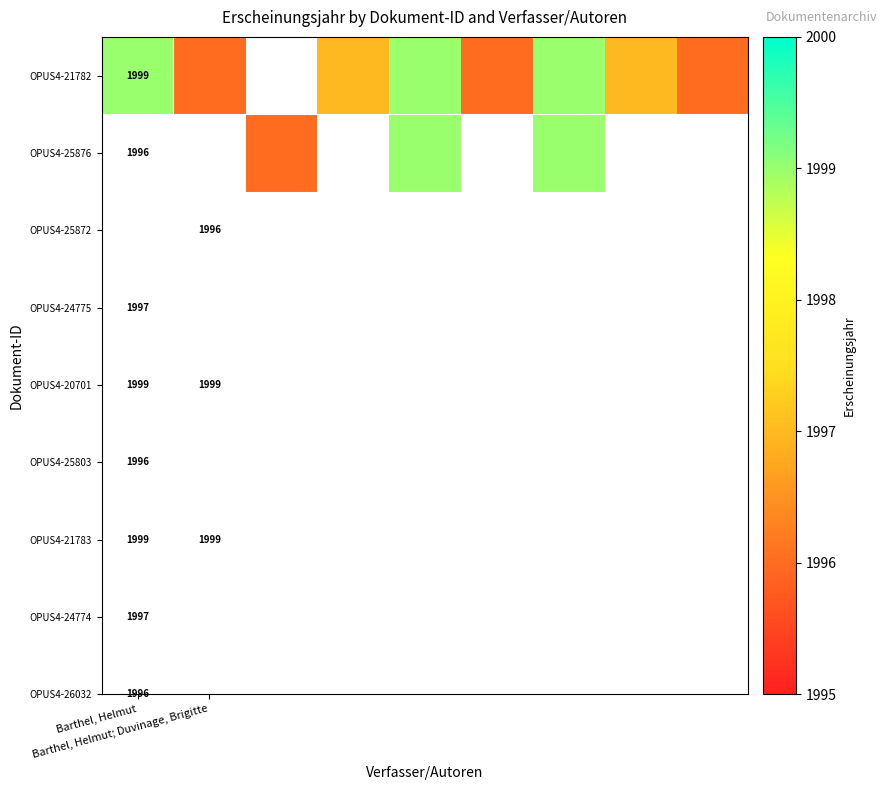

At which label does OPUS4-21782 first exceed 1997?

Barthel, Helmut